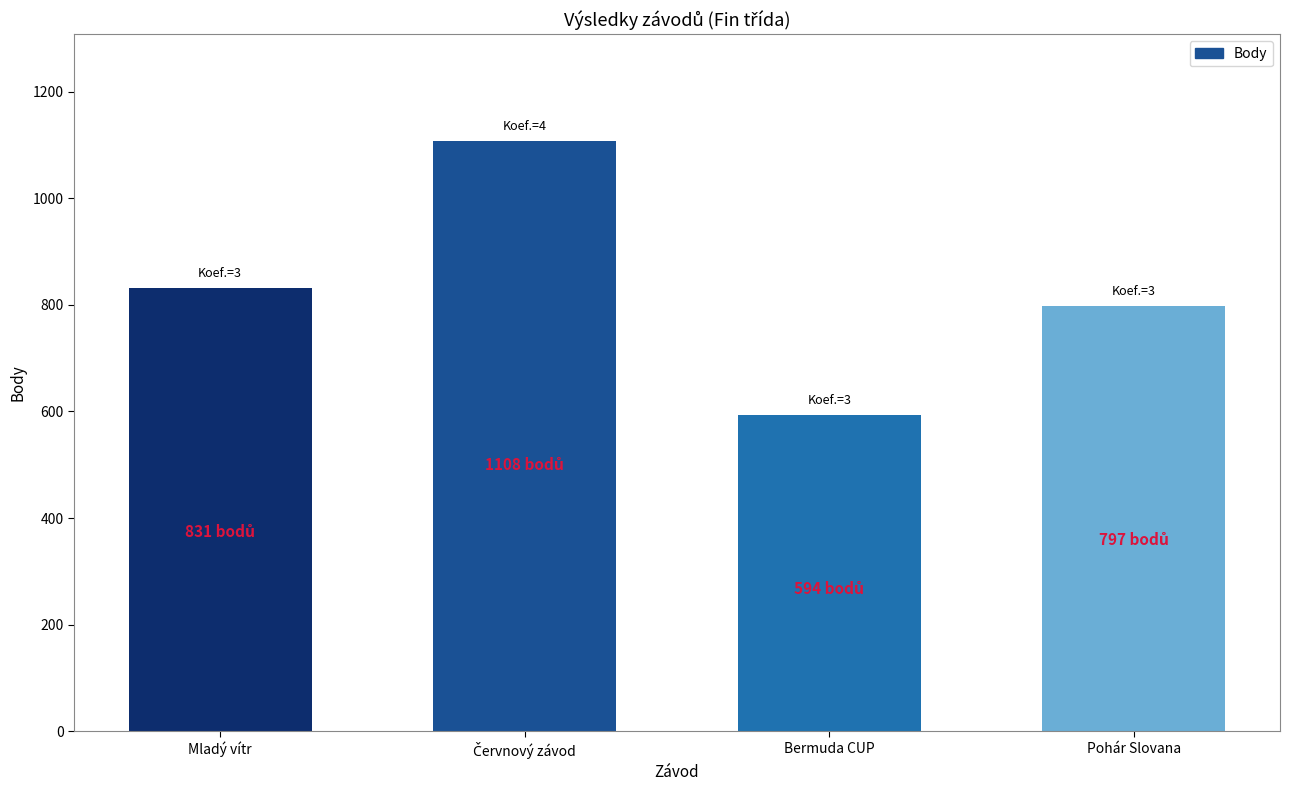

What is the change in value from Mladý vítr to Bermuda CUP?

-237